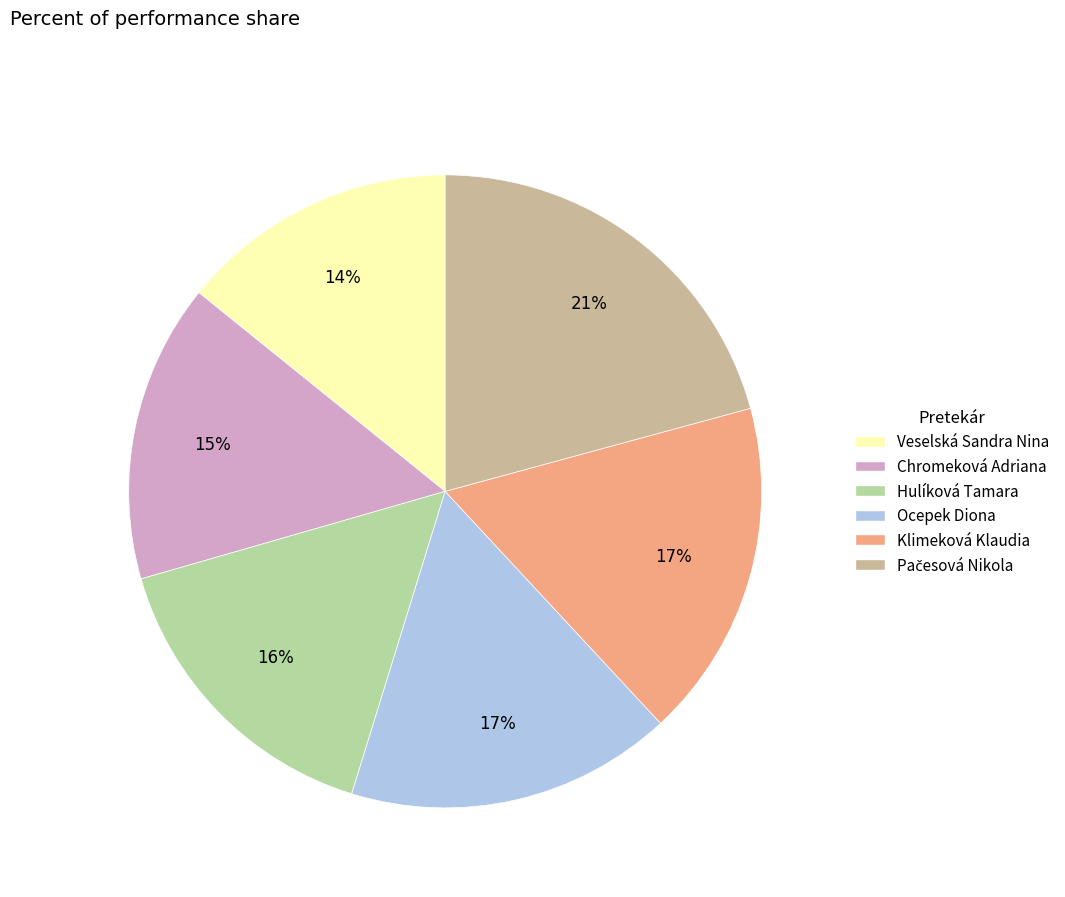

How many segments does this pie chart have?

6